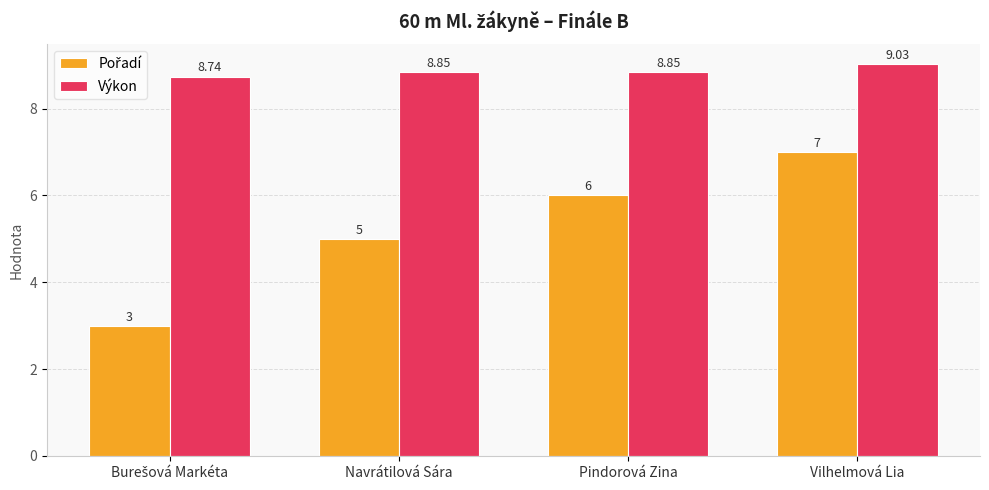

At which category is the sum across all series the highest?

Vilhelmová Lia